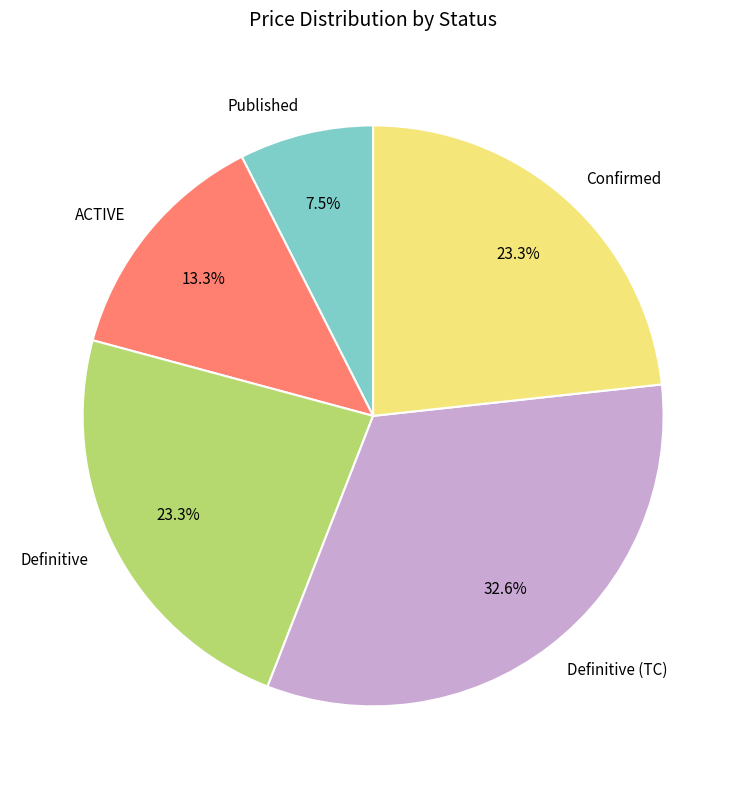

How many slices are in this pie chart?

5